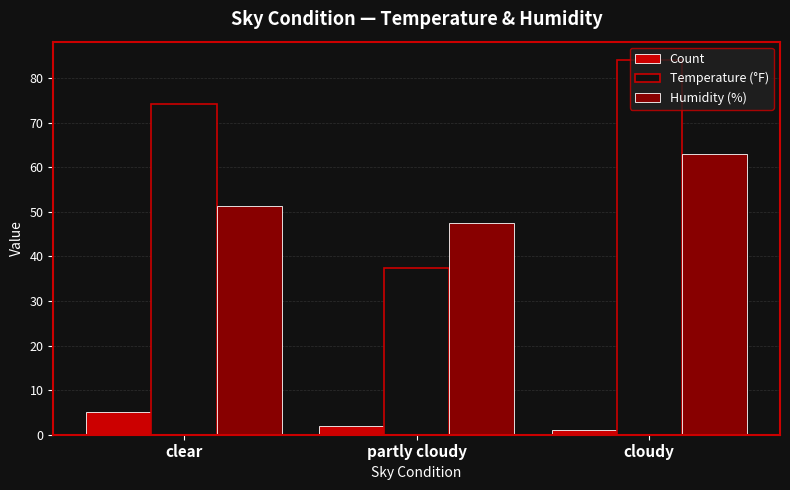

What is the difference between the highest and lowest values at partly cloudy?

45.5